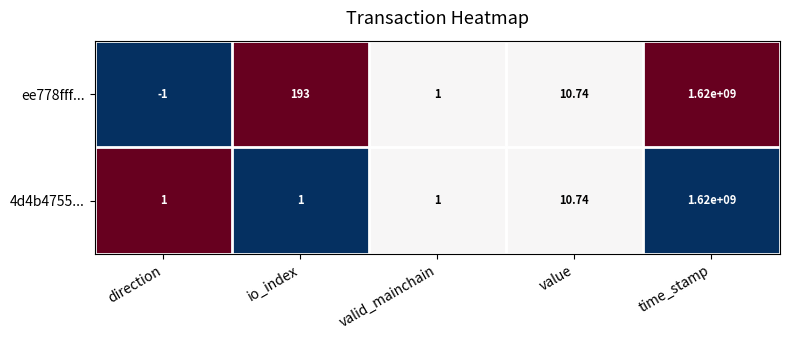

Count the number of categories in the chart.

5